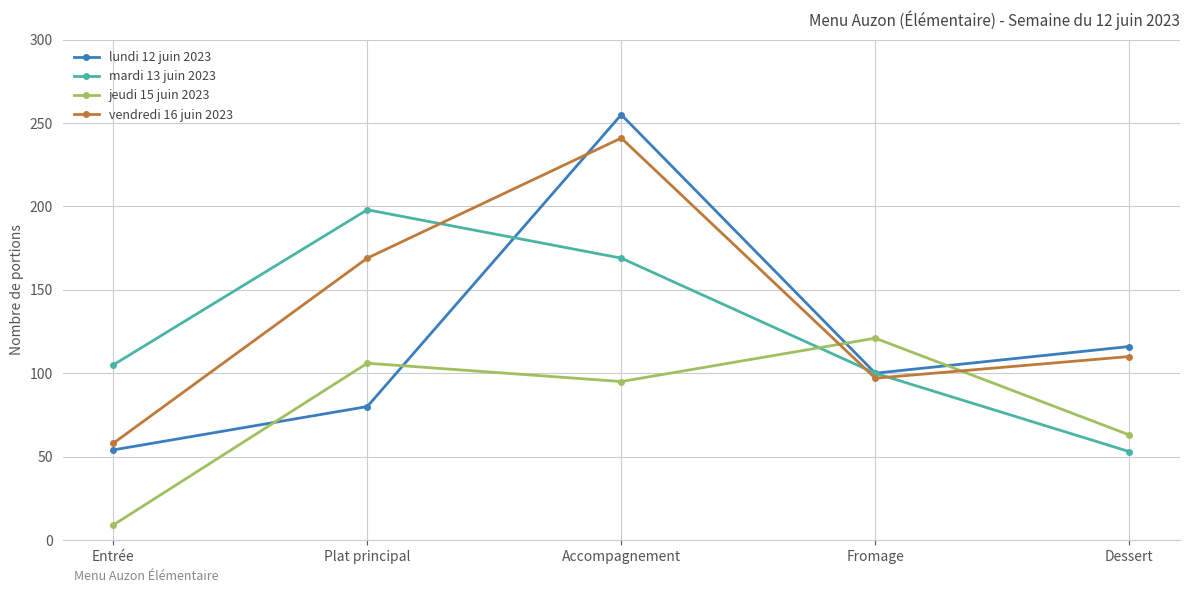

Is it true that vendredi 16 juin 2023 equals 58 at Entrée?

True